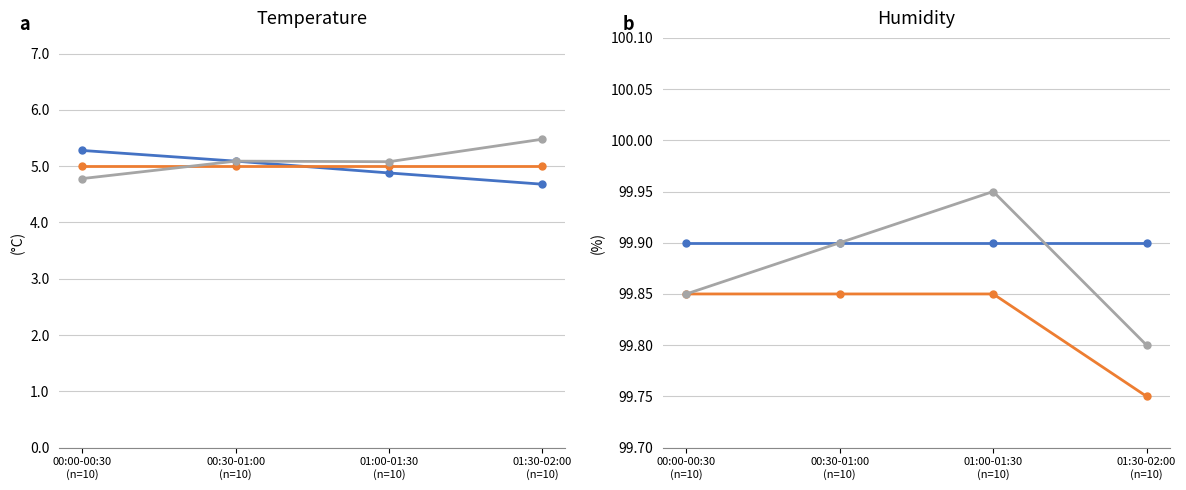

List the labels in order of trend value, smallest first.

01:30-02:00
(n=10), 00:00-00:30
(n=10), 00:30-01:00
(n=10), 01:00-01:30
(n=10)